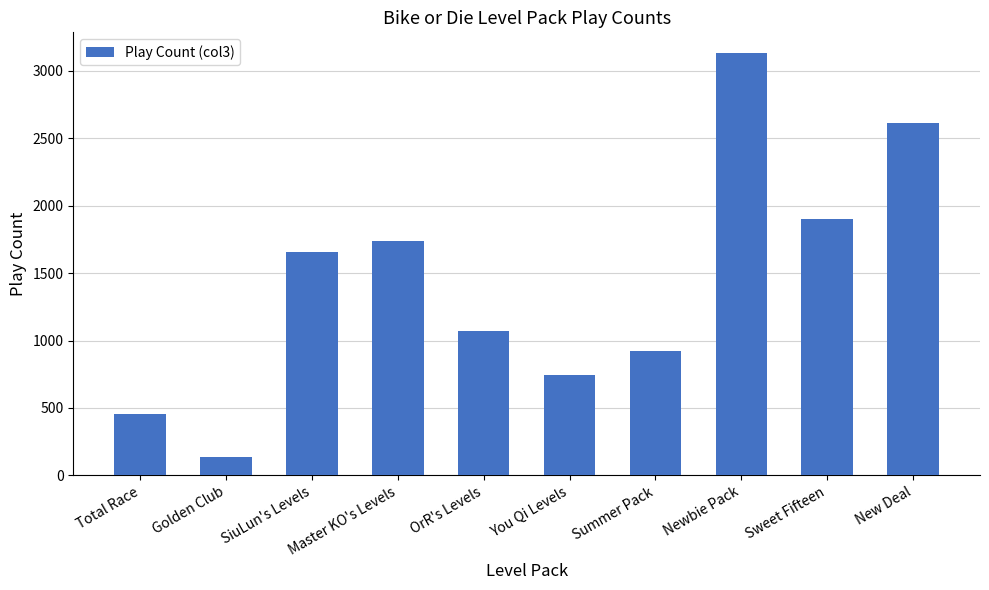

Reading right to left, what are all the values shown in this chart?

2616	1901	3129	919	744	1072	1737	1657	138	454